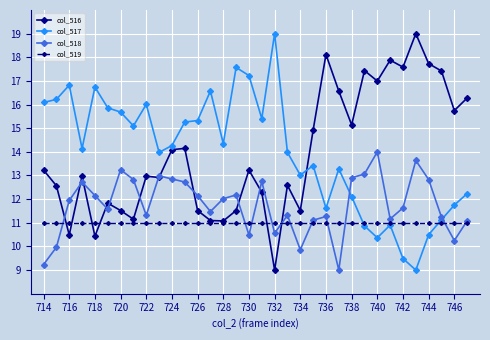

True or false: col_517 has more than 1 interior local peaks.

True